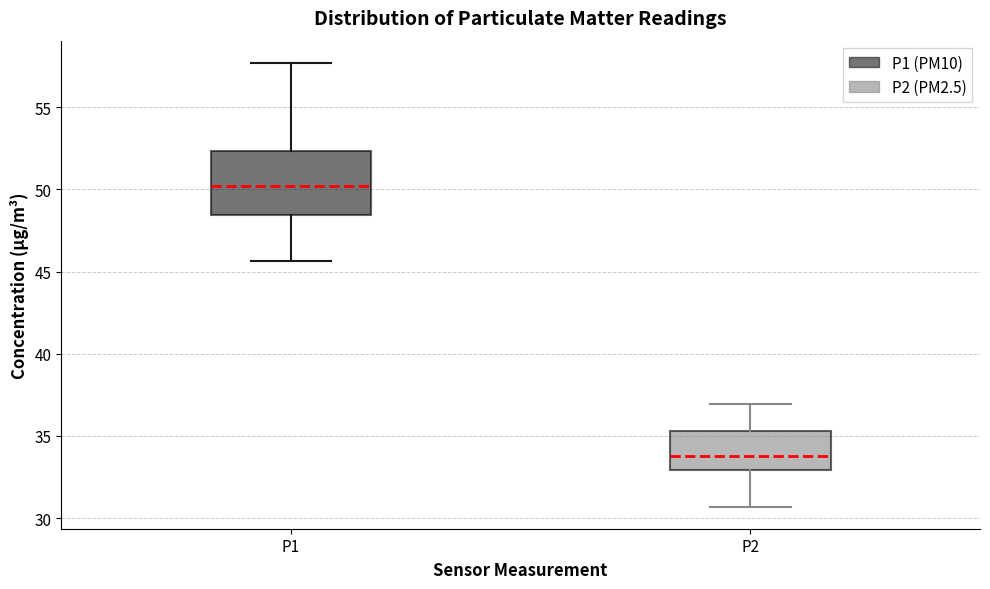

Comparing the boxes themselves (not the whiskers), which one is the tallest?

P1